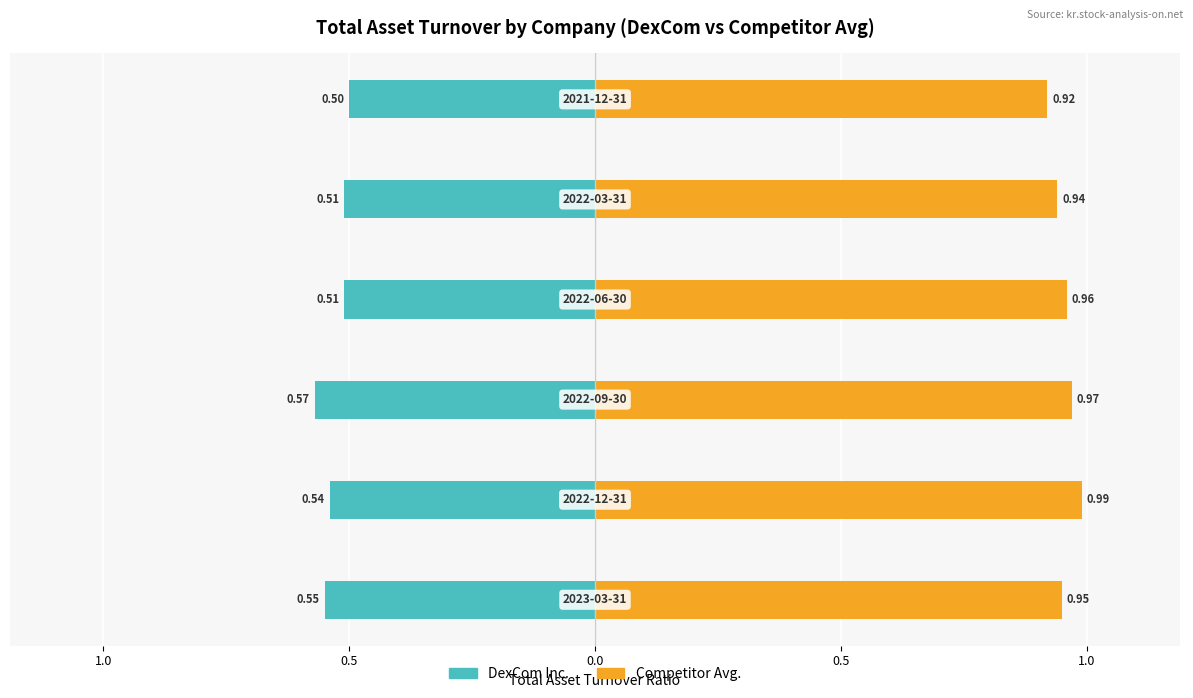

How many groups of bars are there?

6